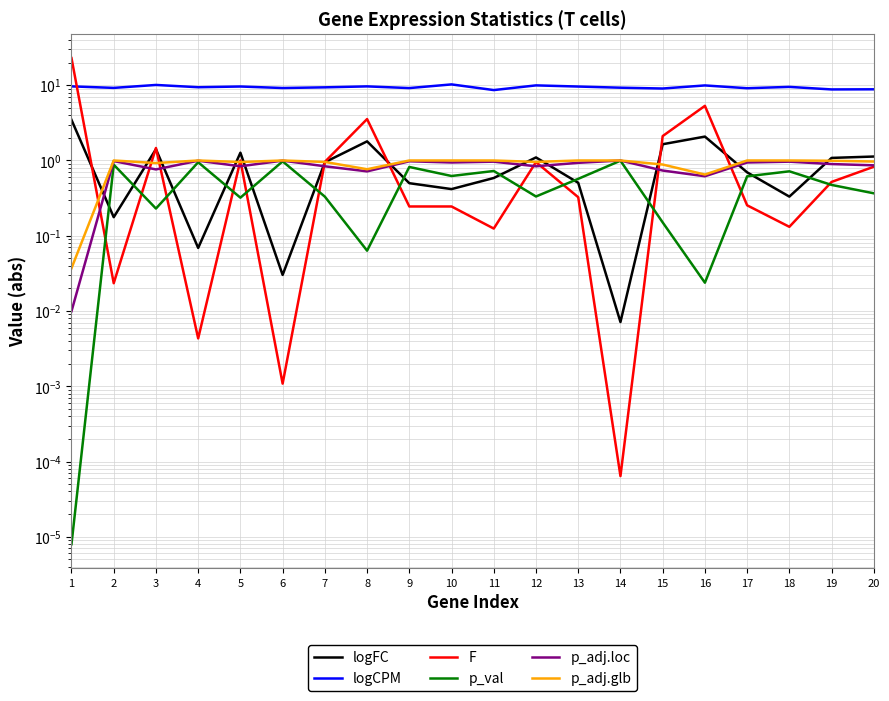

At which label does p_val reach its minimum?

1